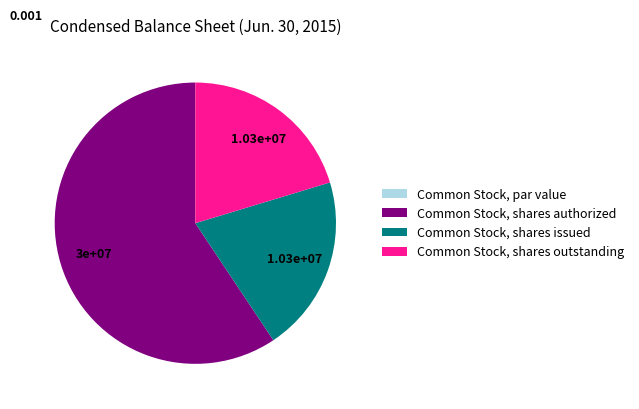

Which category has the biggest portion of the pie?

Common Stock, shares authorized